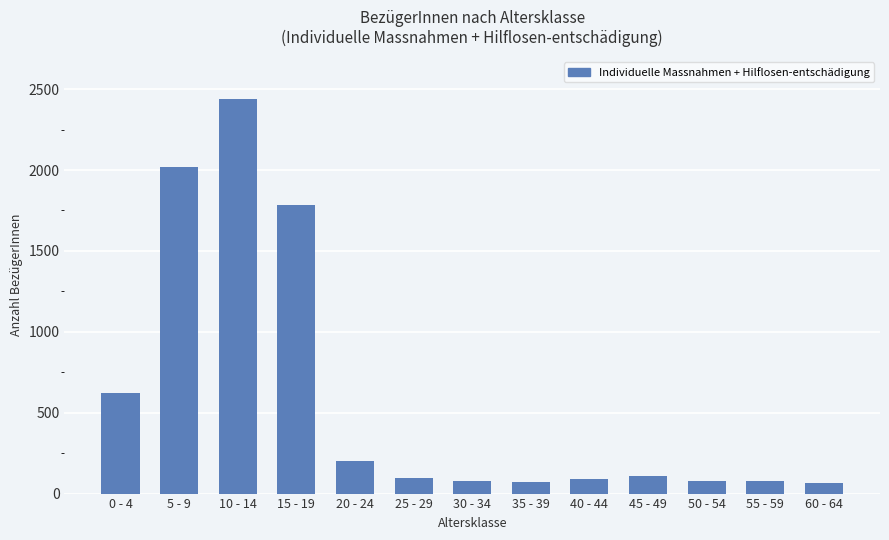

What is the sum of the values at 35 - 39 and 60 - 64?

136